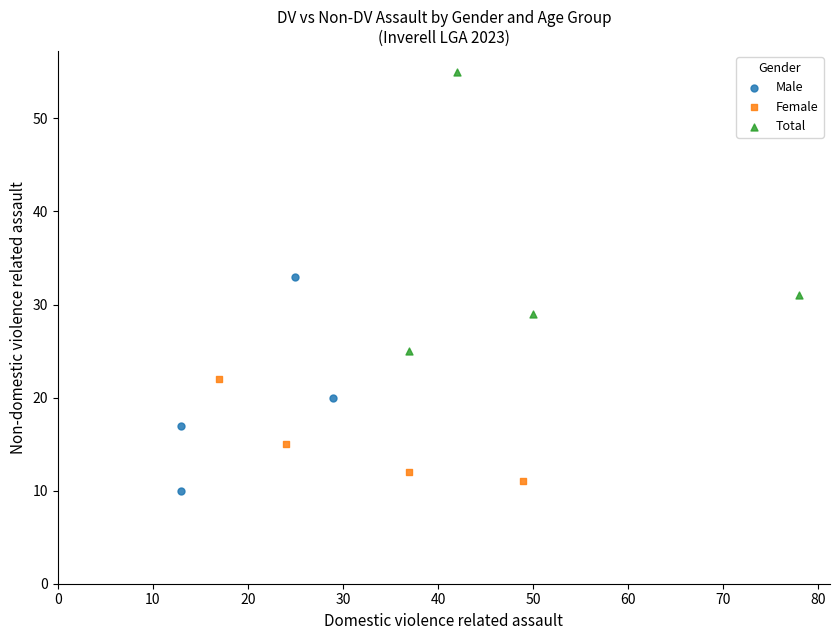

Which series has the widest spread of Y values?

Total